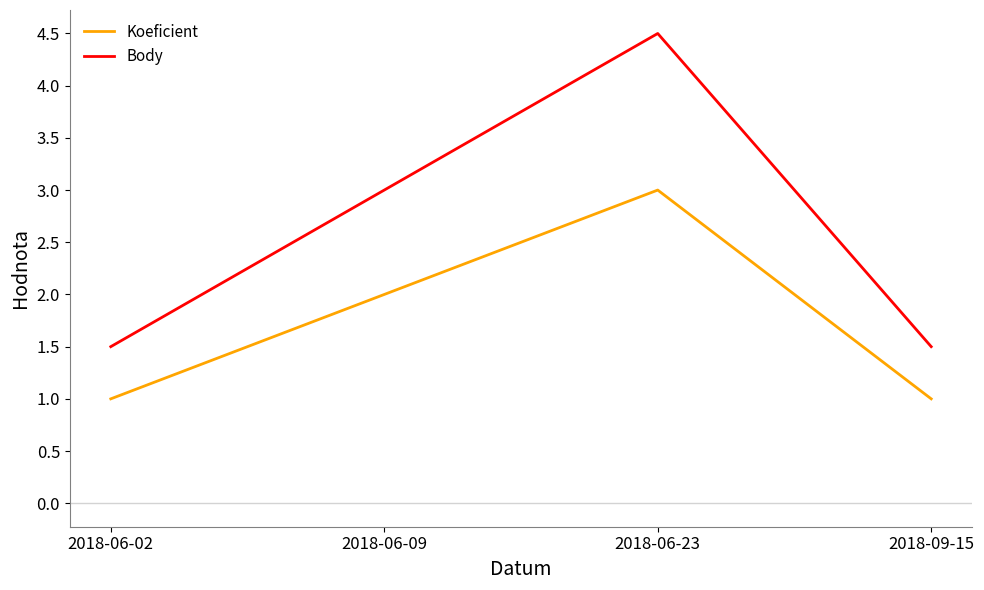

What is the total value across all series at 2018-09-15?

2.5